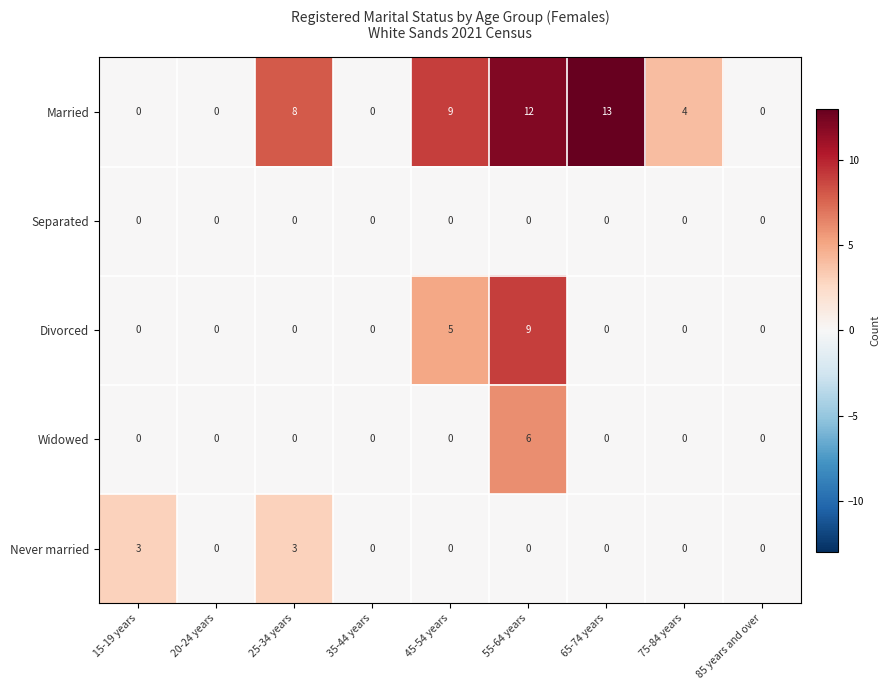

Rank the series by their maximum value, from lowest to highest.

Separated, Never married, Widowed, Divorced, Married